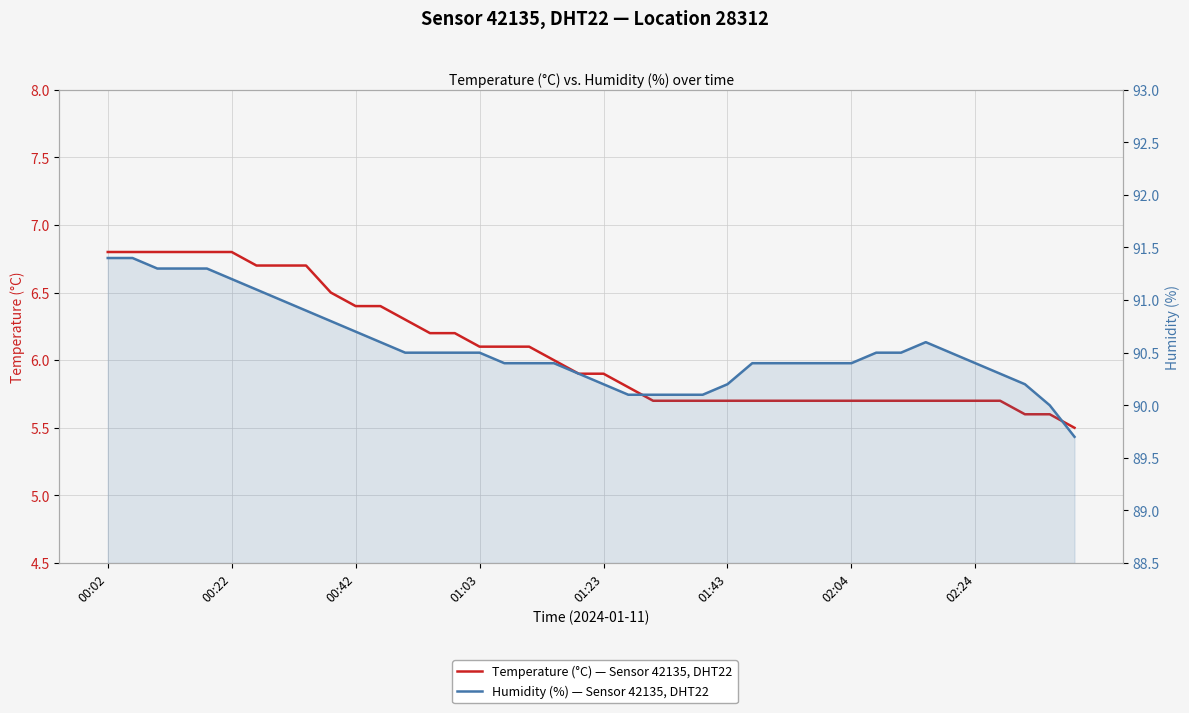

True or false: Temperature (°C) — Sensor 42135, DHT22 has a value of 9.3 at 31.

False